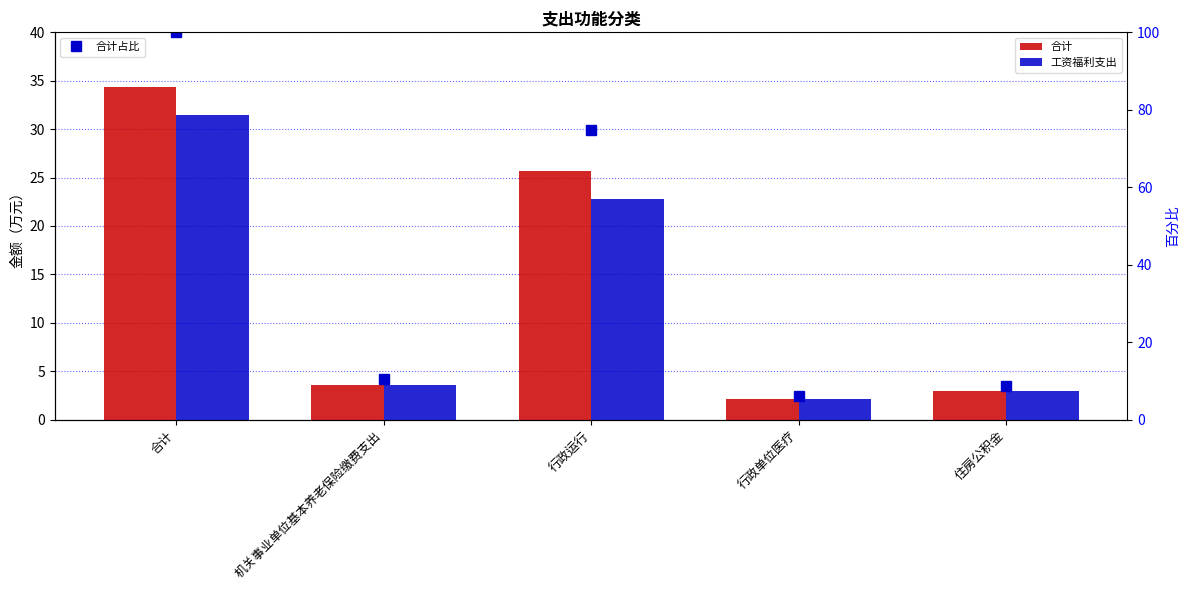

At how many categories does at least one series exceed 17?

2